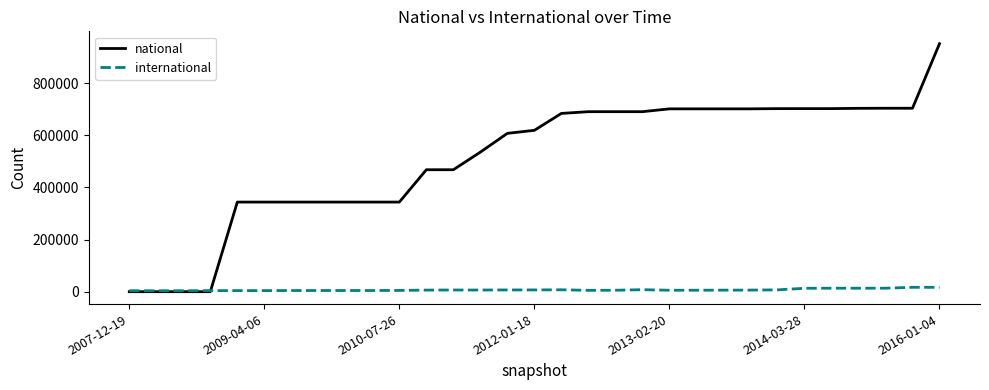

Rank the series by their average value, from highest to lowest.

national, international